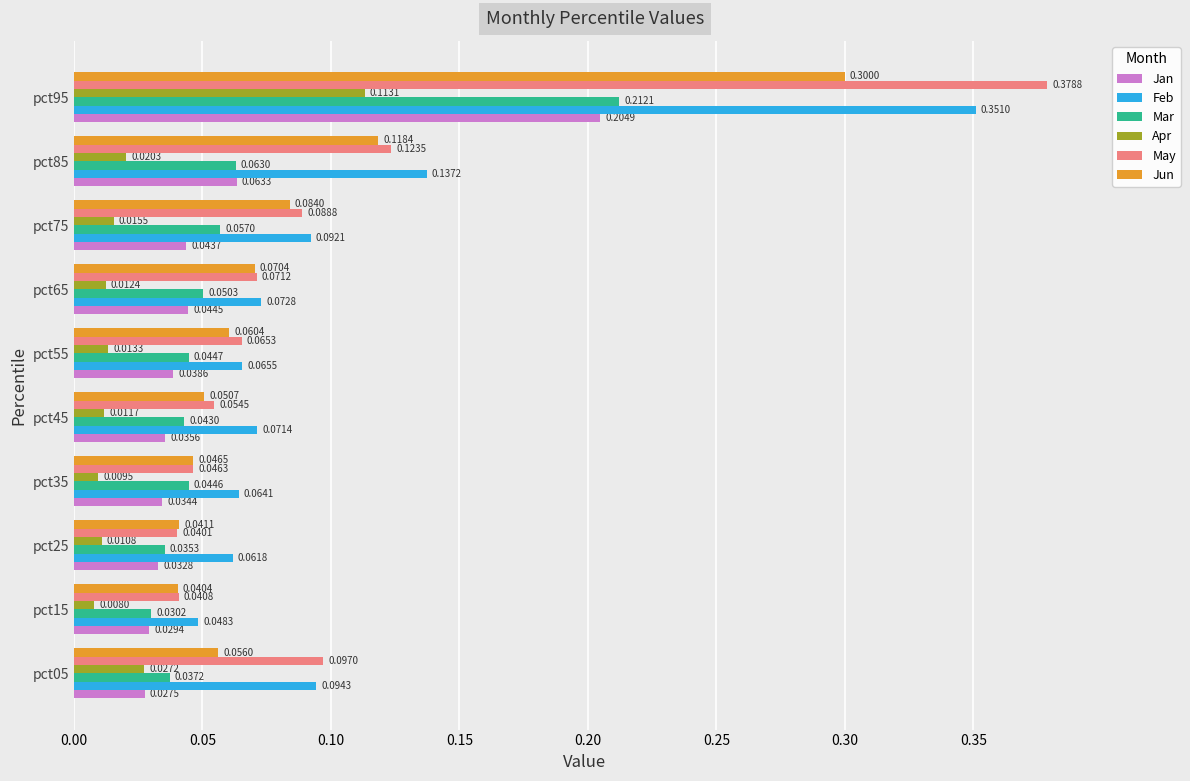

What is the sum of all Jun values?

0.9